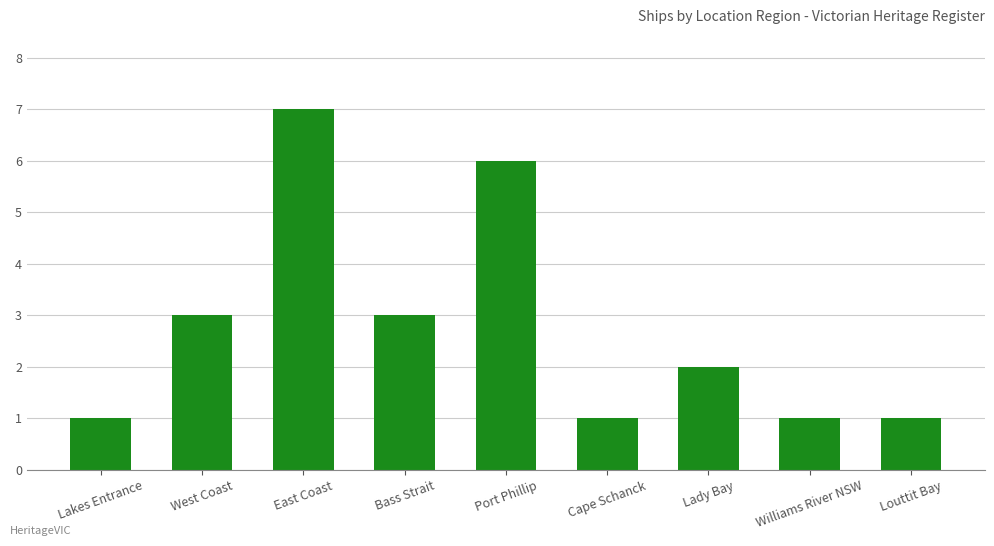

What is the change in value from East Coast to Lady Bay?

-5